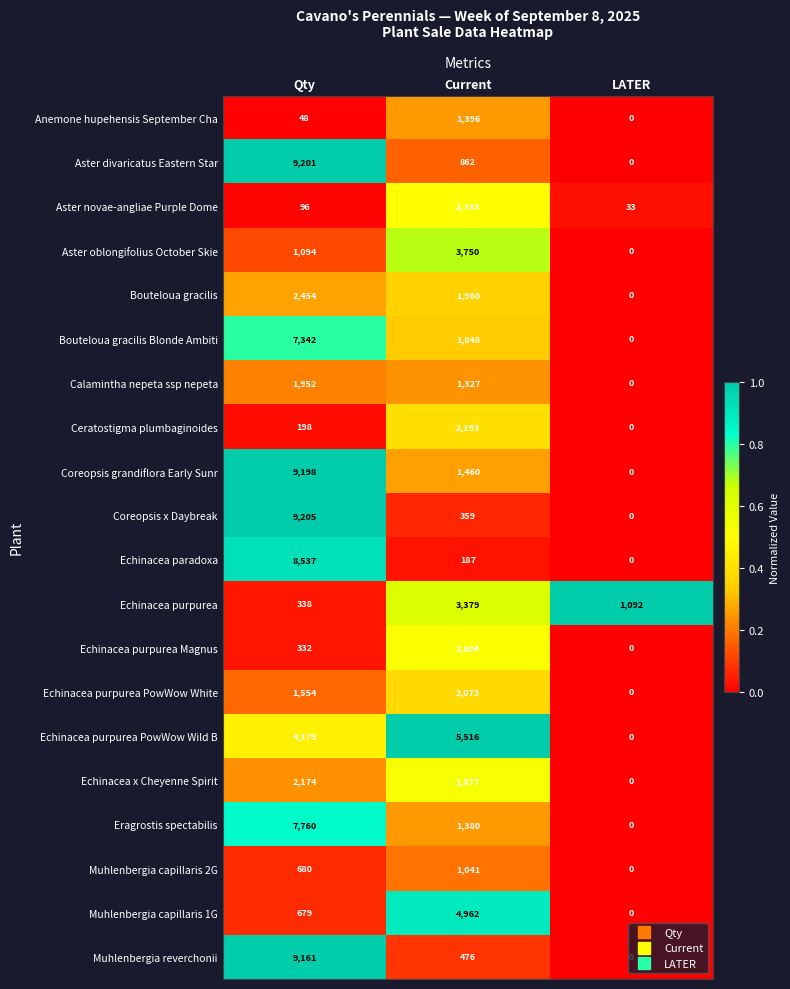

Count the Echinacea purpurea values in the range 338 to 3379.

3